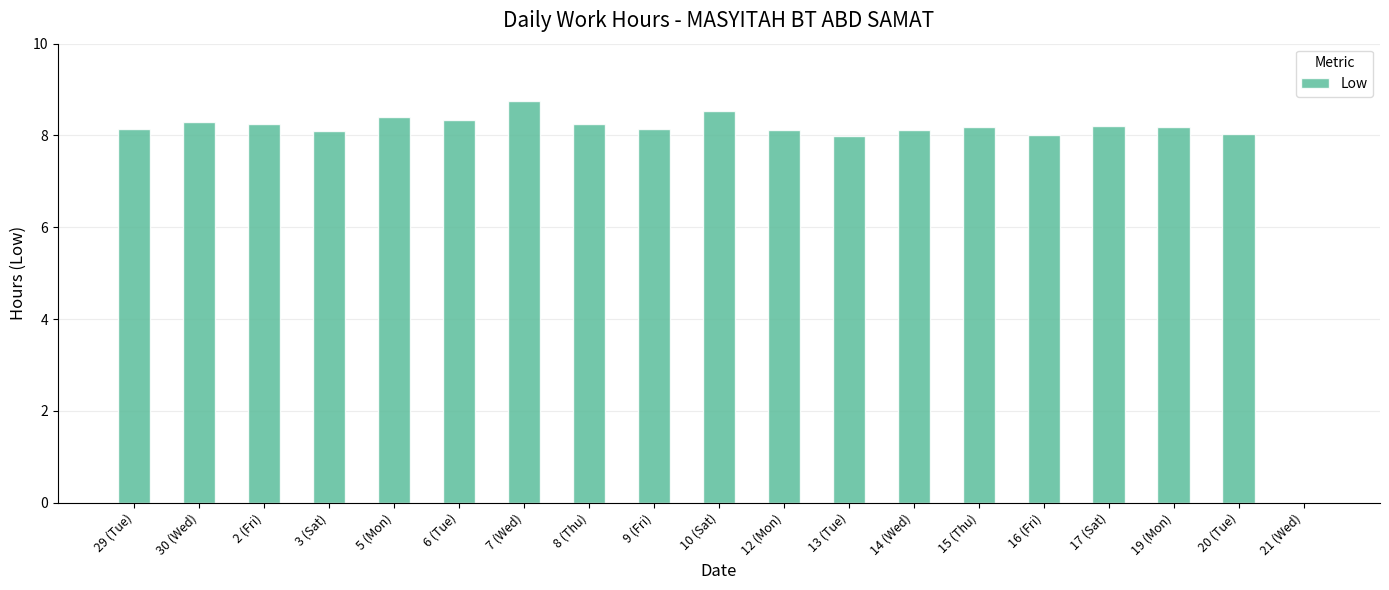

The chart shows a value of 8.2 at 17 (Sat). True or false?

True